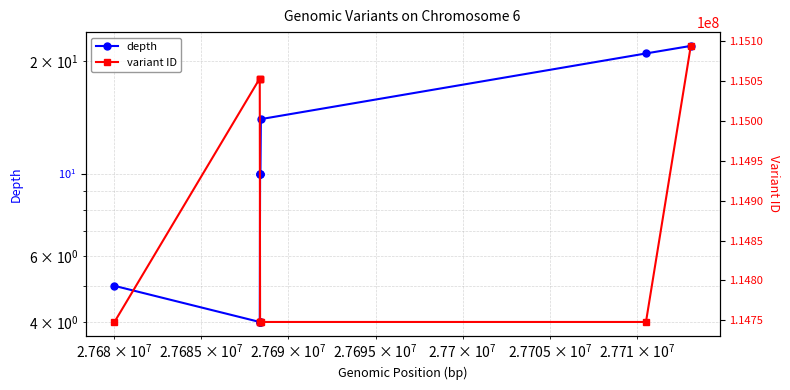

Does the chart display data point markers on the line(s)?

Yes